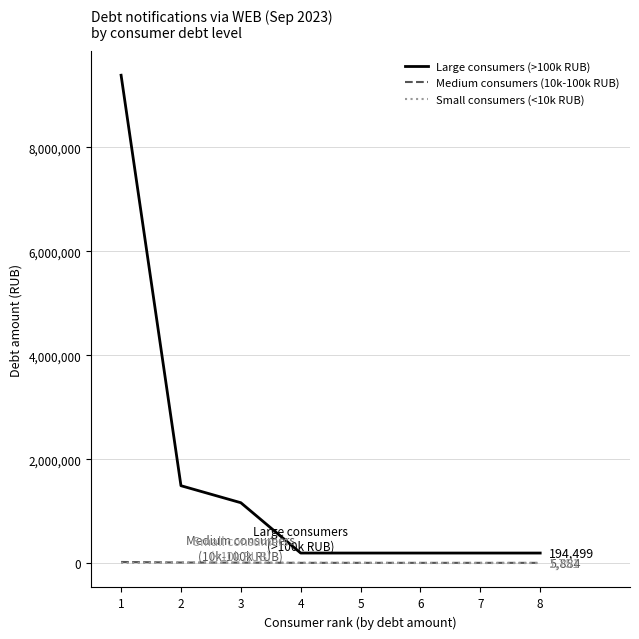

Which series has the largest total across all categories?

Large consumers (>100k RUB)